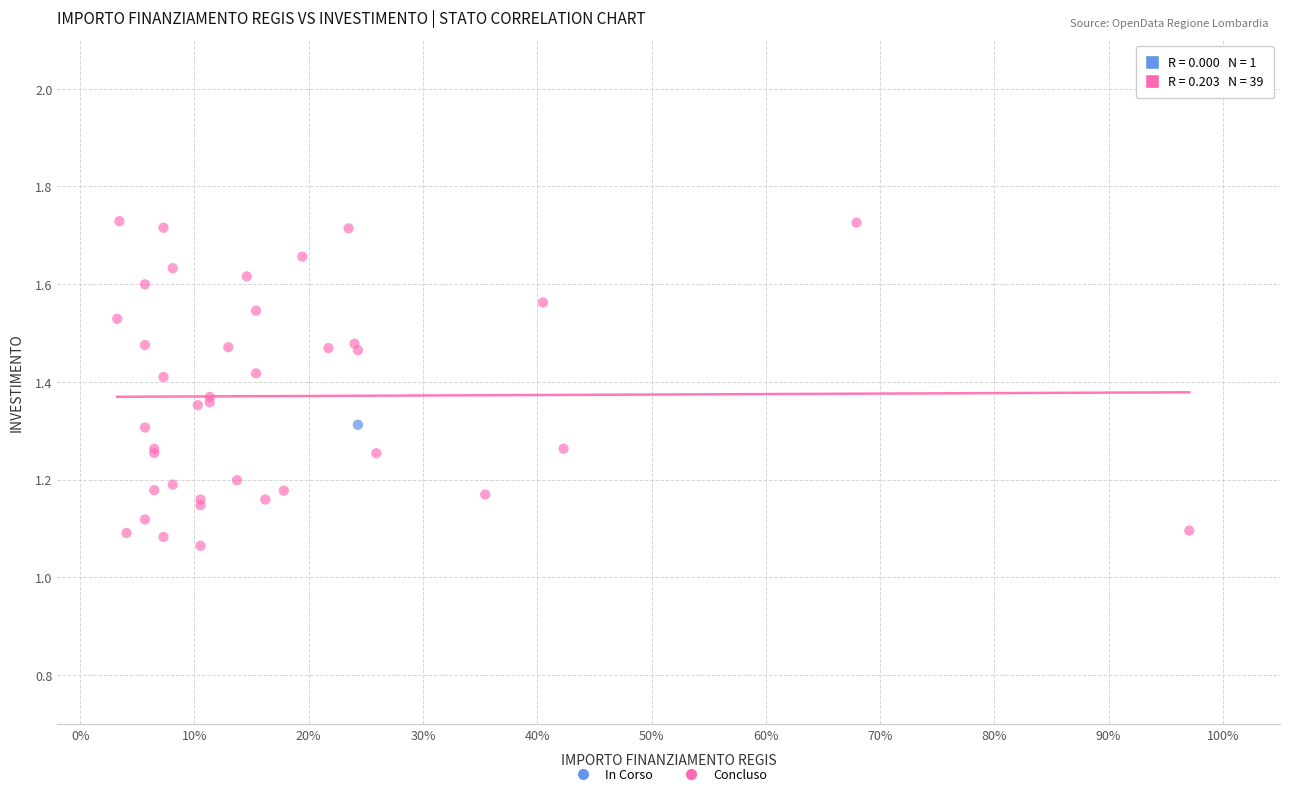

What are all the series names shown in the legend?

In Corso, Concluso